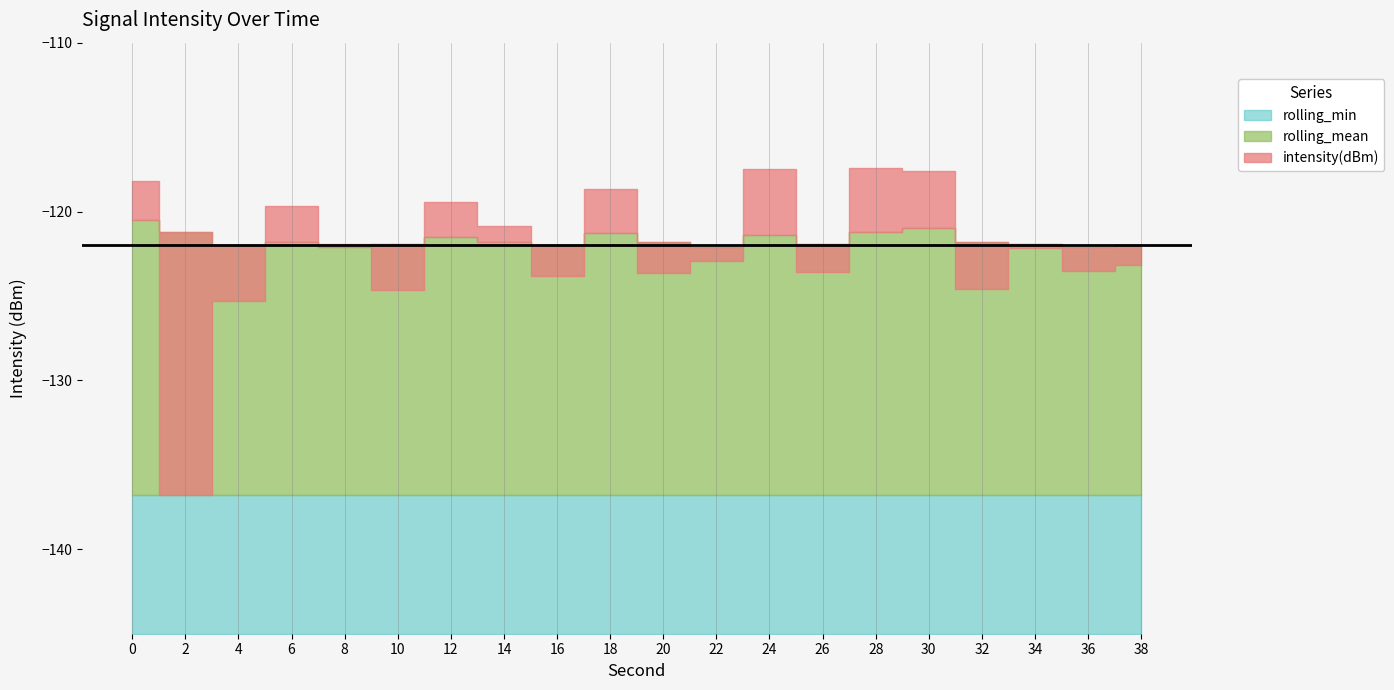

At how many categories does at least one series exceed -121?

8